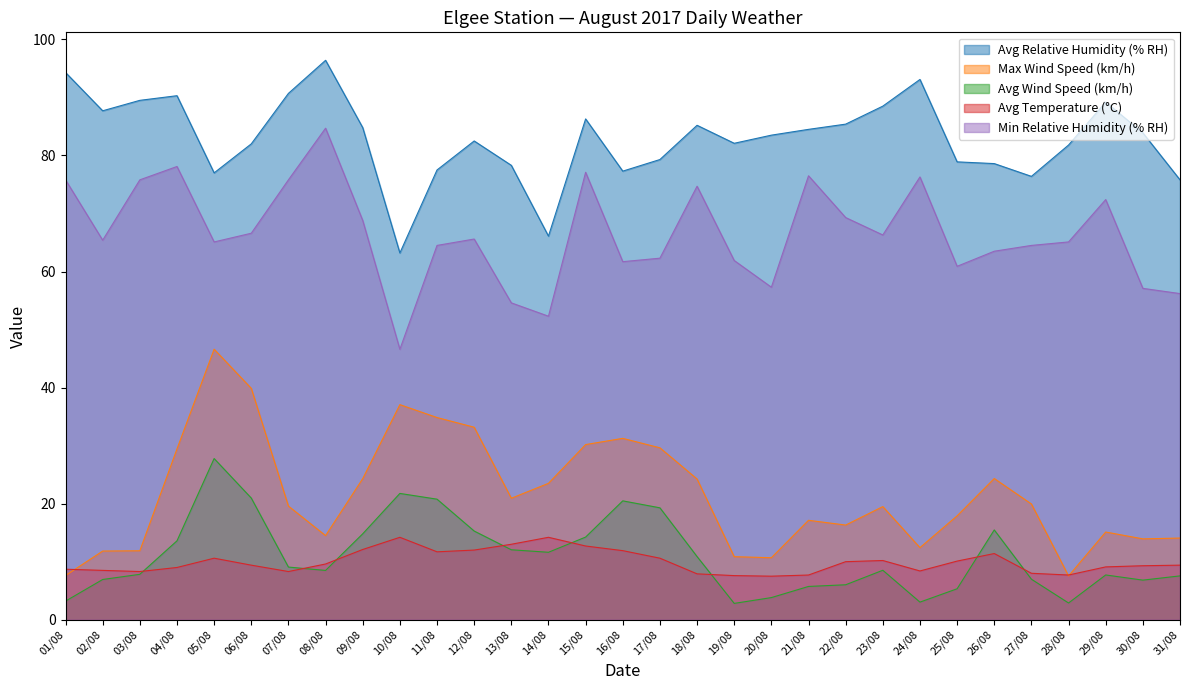

Reading left to right, transcribe all the data shown in this chart.

Avg Relative Humidity (% RH): 94.3	87.7	89.5	90.3	77.0	82.0	90.7	96.4	84.8	63.2	77.5	82.5	78.3	66.1	86.3	77.3	79.3	85.2	82.1	83.5	84.5	85.4	88.5	93.1	78.9	78.6	76.4	81.8	89.2	83.9	75.8
Max Wind Speed (km/h): 7.6	11.8	11.9	29.4	46.6	39.9	19.6	14.5	24.3	37.1	34.8	33.2	20.9	23.5	30.2	31.2	29.6	24.2	10.9	10.7	17.1	16.3	19.5	12.4	17.9	24.3	19.9	7.5	15.1	13.9	14.1
Avg Wind Speed (km/h): 3.2	6.9	7.8	13.6	27.8	21.0	9.1	8.5	14.8	21.8	20.8	15.3	12.1	11.6	14.2	20.5	19.3	10.9	2.8	3.8	5.7	6.0	8.5	3.0	5.3	15.5	7.0	2.9	7.7	6.8	7.5
Avg Temperature (°C): 8.7	8.5	8.3	9.0	10.6	9.4	8.3	9.6	12.1	14.2	11.7	12.0	13.0	14.2	12.7	11.9	10.6	7.9	7.6	7.5	7.7	10.0	10.2	8.4	10.1	11.4	8.0	7.7	9.1	9.3	9.4
Min Relative Humidity (% RH): 75.8	65.4	75.8	78.1	65.1	66.6	75.8	84.7	68.8	46.6	64.5	65.6	54.6	52.3	77.1	61.7	62.3	74.7	61.9	57.3	76.5	69.3	66.3	76.3	60.9	63.5	64.5	65.1	72.4	57.1	56.2